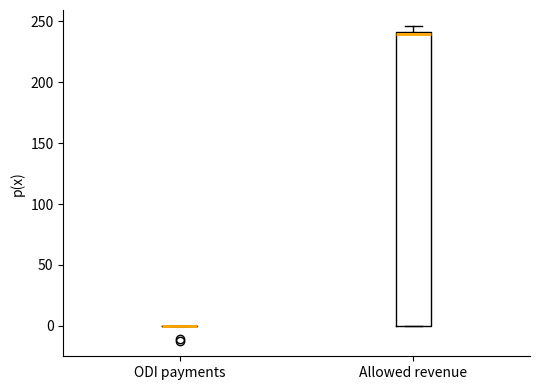

Where is the upper edge of the box for Allowed revenue on the y-axis? The values are not printed on the chart, so give them approximately, as read against the axis.

240